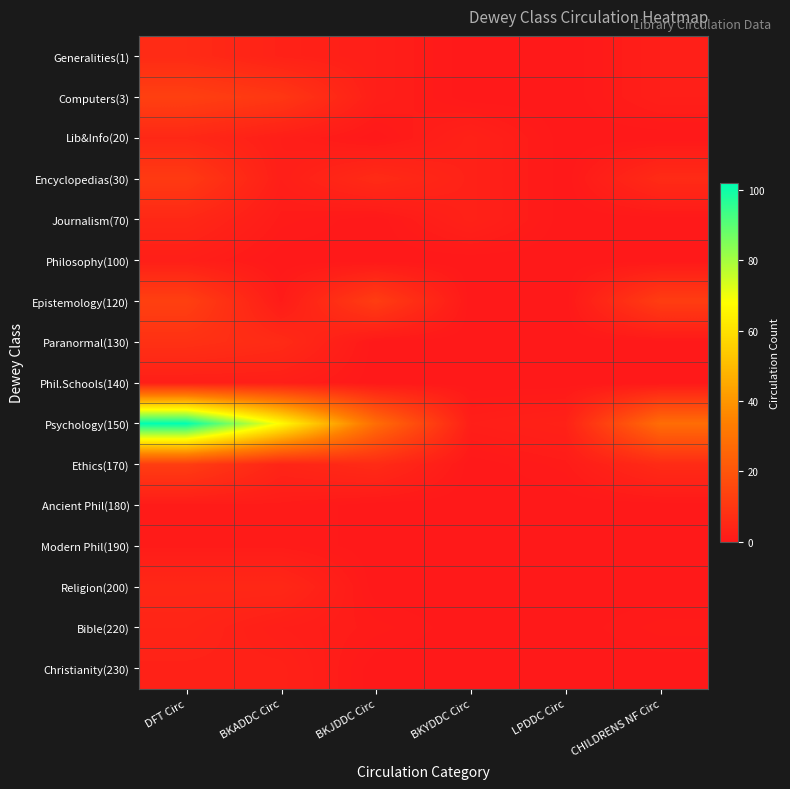

Rank the series by their maximum value, from highest to lowest.

Psychology(150), Computers(3), Epistemology(120), Ethics(170), Encyclopedias(30), Paranormal(130), Generalities(1), Lib&Info(20), Journalism(70), Religion(200), Bible(220), Christianity(230), Philosophy(100), Phil.Schools(140), Ancient Phil(180), Modern Phil(190)